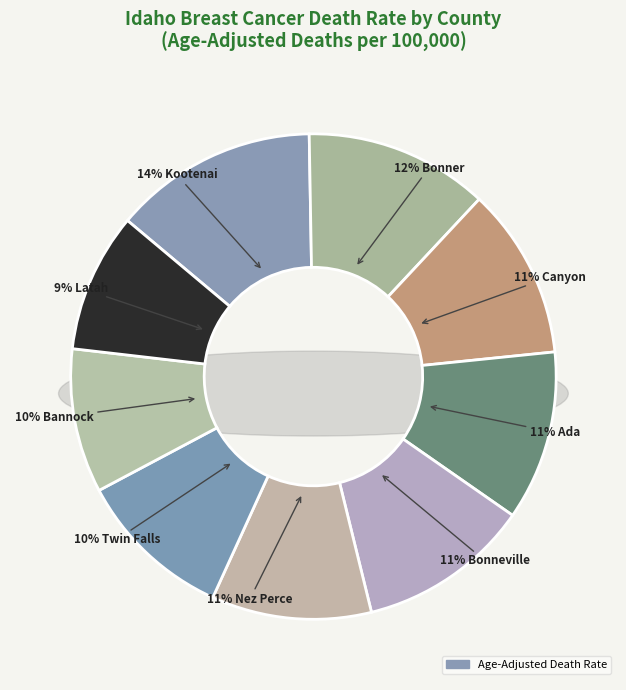

Approximately how many times larger is the value at Latah County compared to Nez Perce County?

0.9